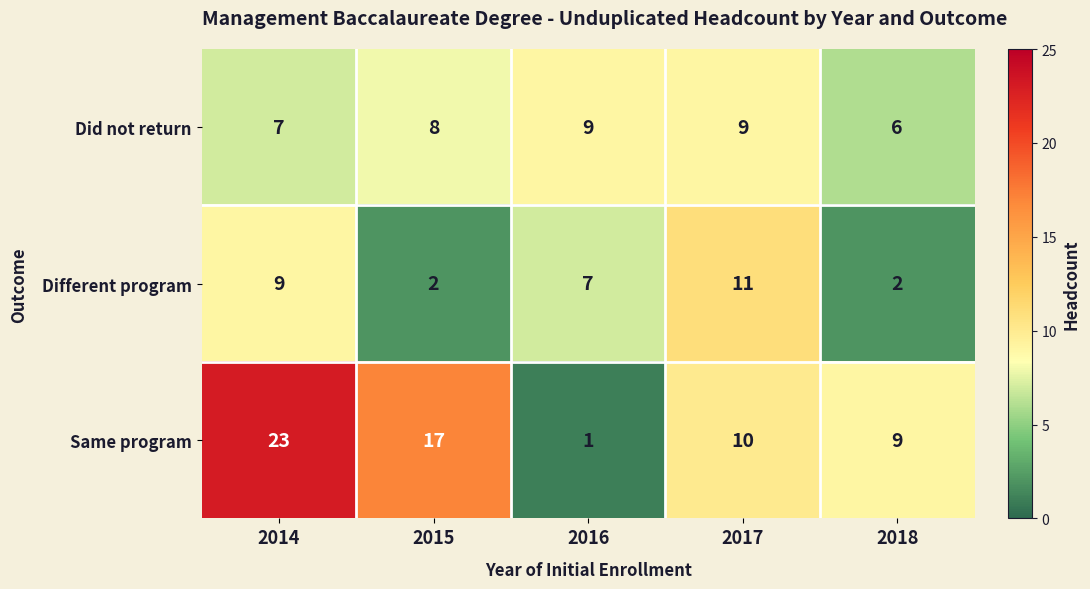

Reading right to left, transcribe all the data shown in this chart.

Did not return: 2018=6	2017=9	2016=9	2015=8	2014=7
Different program: 2018=2	2017=11	2016=7	2015=2	2014=9
Same program: 2018=9	2017=10	2016=1	2015=17	2014=23